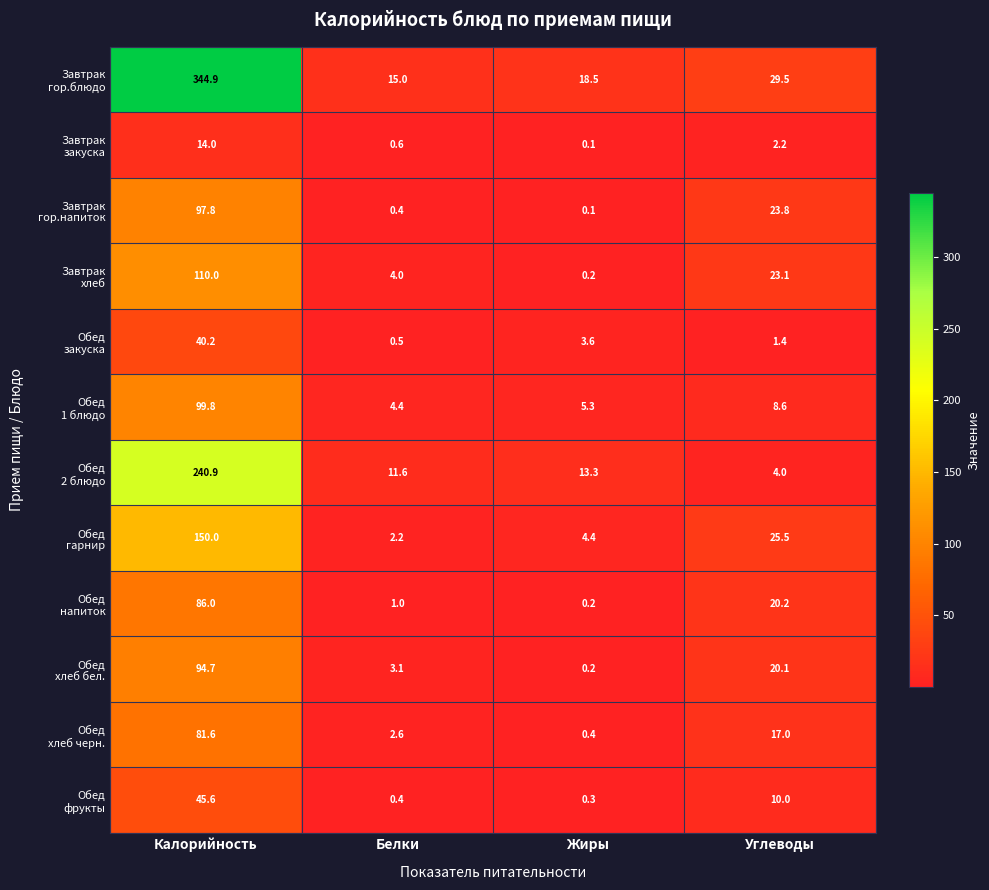

How many categories are shown in the chart?

4